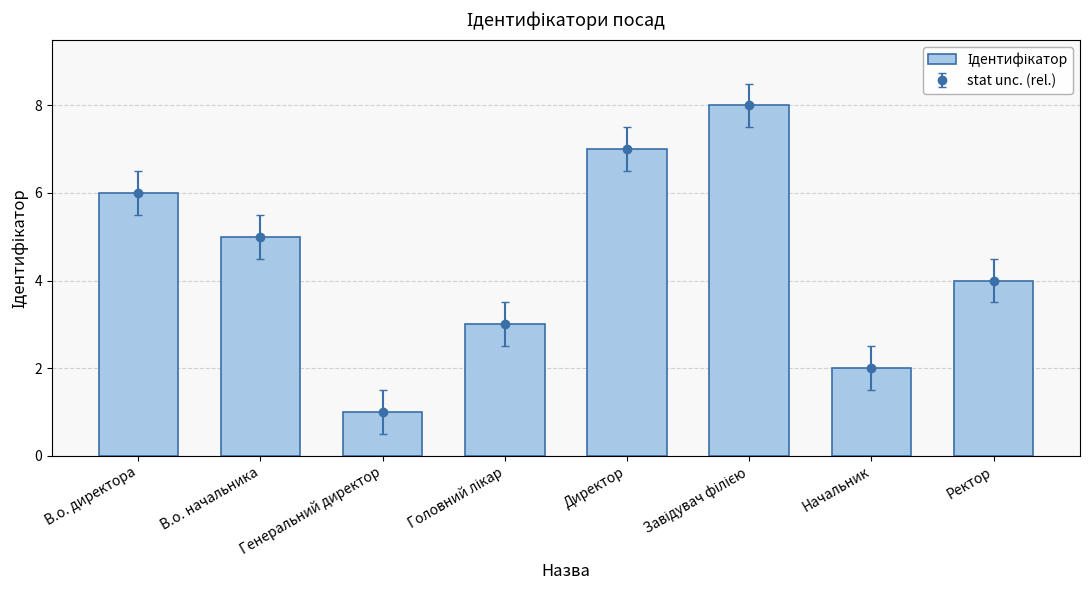

Reading left to right, extract all data points from this chart.

В.о. директора=6	В.о. начальника=5	Генеральний директор=1	Головний лікар=3	Директор=7	Завідувач філією=8	Начальник=2	Ректор=4